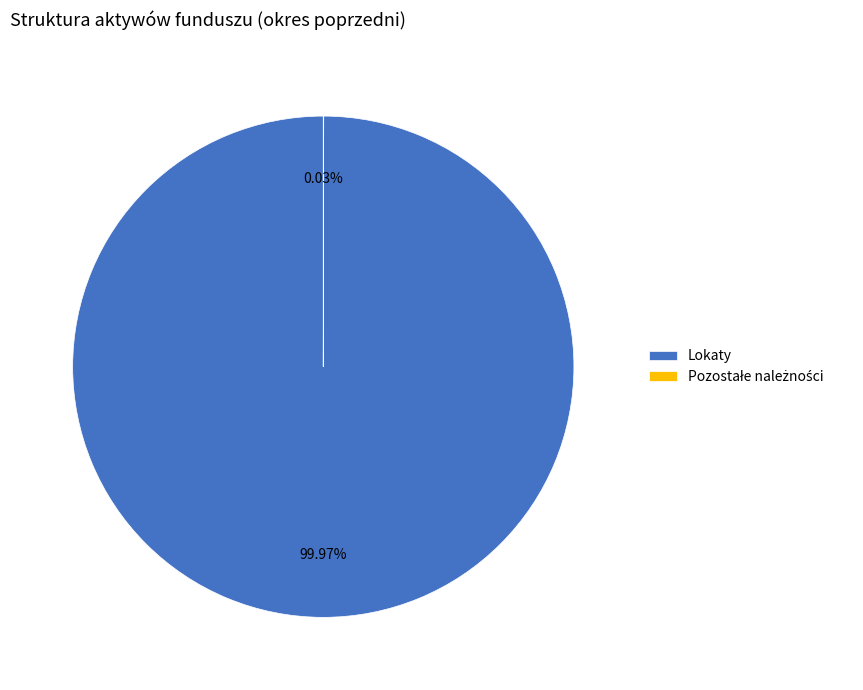

Is there any slice that represents more than half of the pie?

Yes